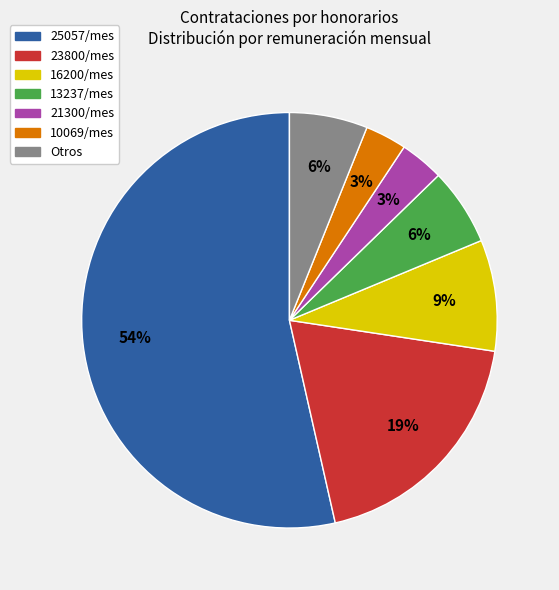

To the nearest percent, what is the average slice percentage?

14%